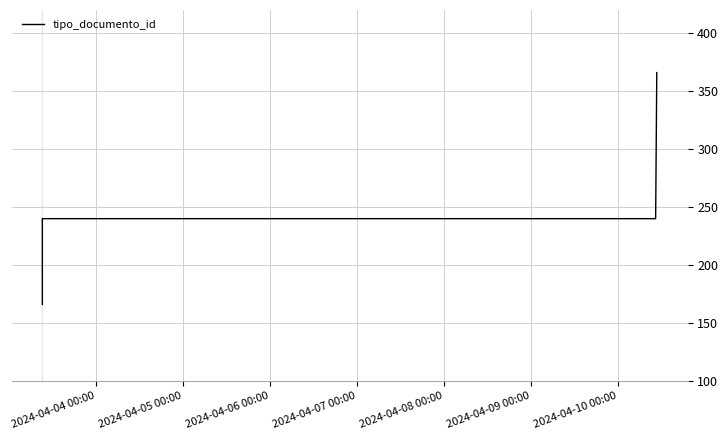

How many categories are shown in the chart?

4